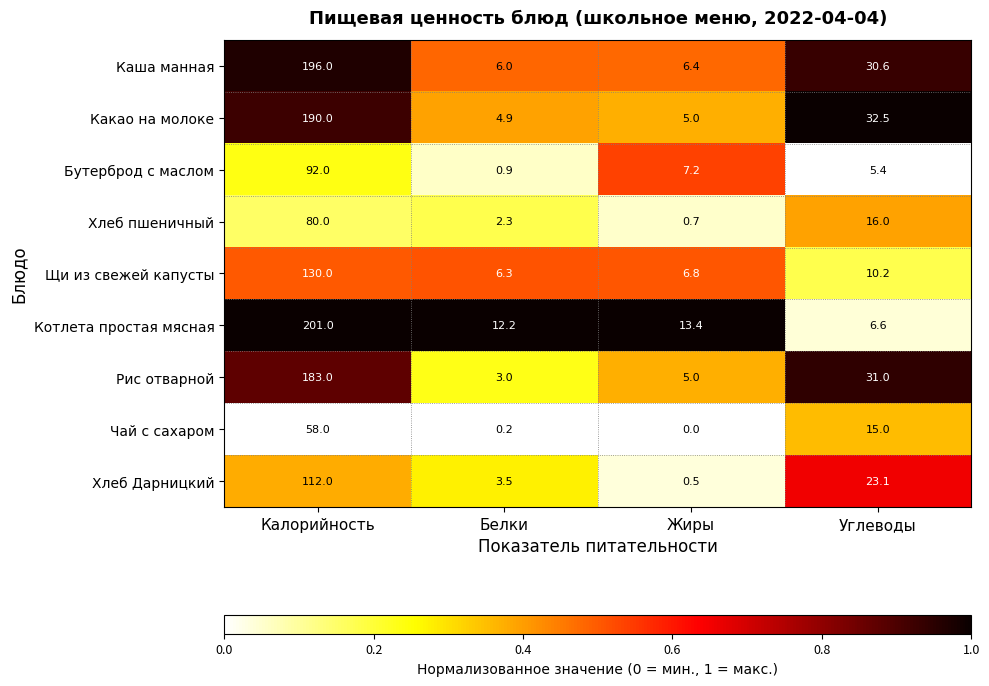

True or false: Щи из свежей капусты has a value of 2.3 at Углеводы.

False